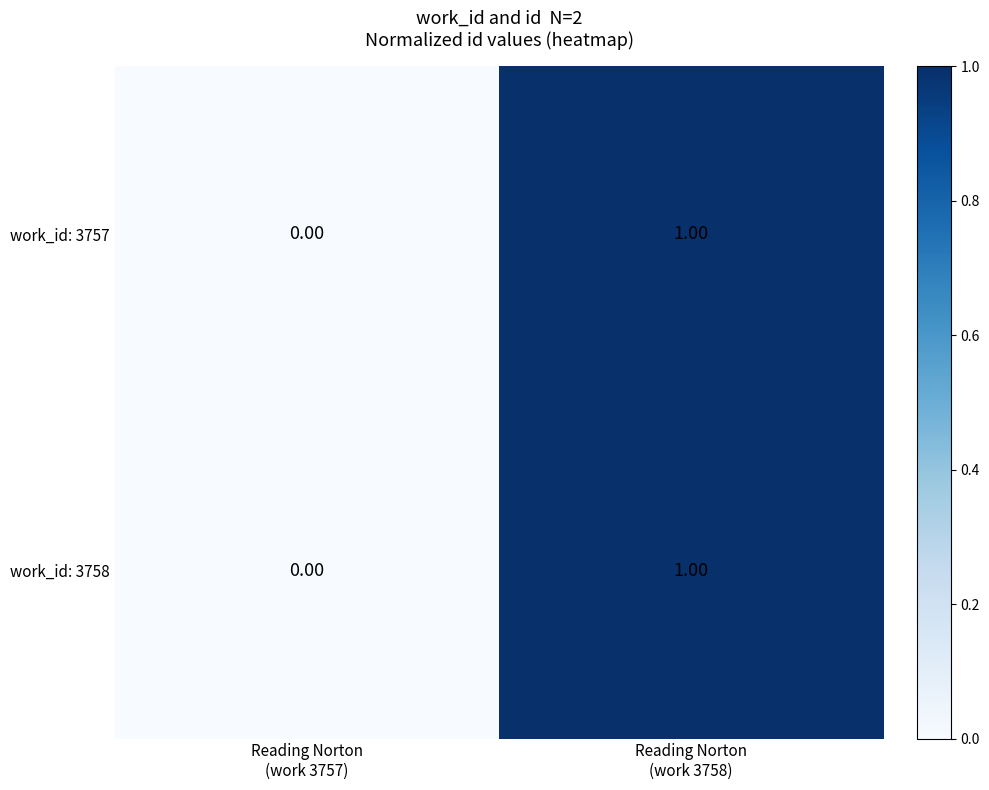

Which label corresponds to the smallest value in the chart?

Reading Norton
(work 3757)